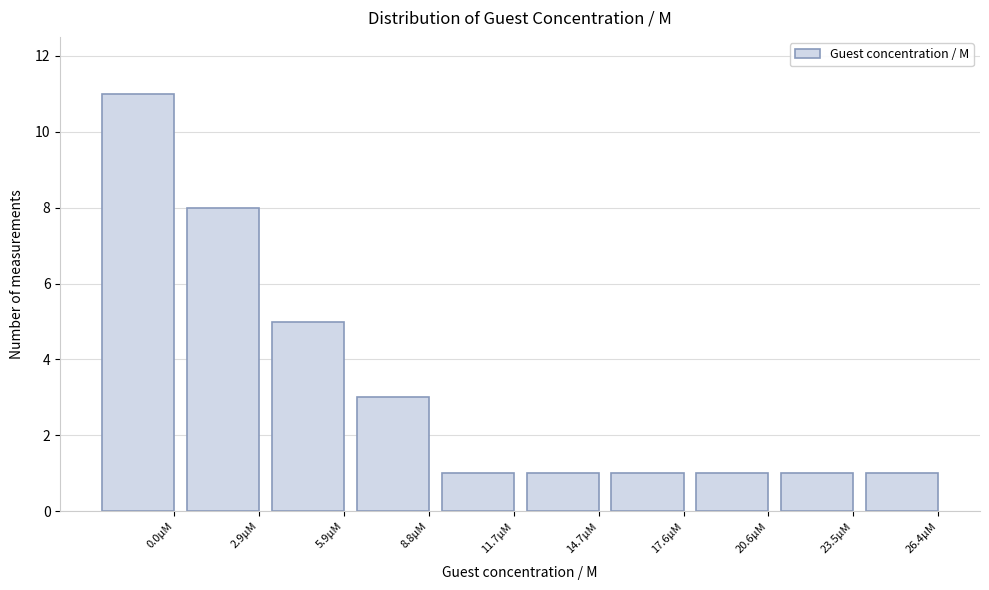

Reading left to right, transcribe all the data shown in this chart.

0.0µM=11	2.9µM=8	5.9µM=5	8.8µM=3	11.7µM=1	14.7µM=1	17.6µM=1	20.6µM=1	23.5µM=1	26.4µM=1